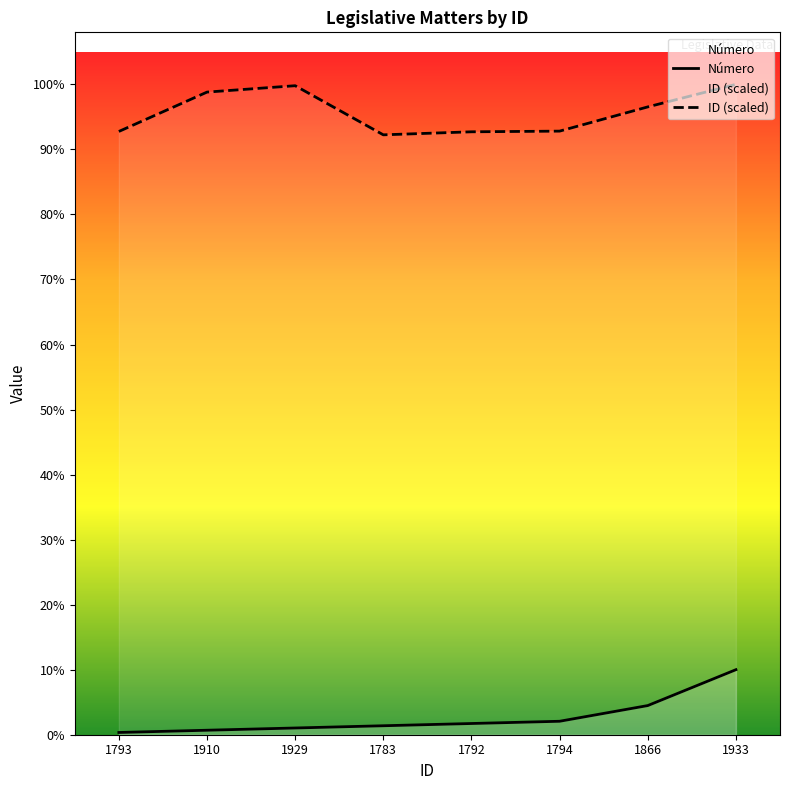

Which series has the largest total across all categories?

ID (scaled)